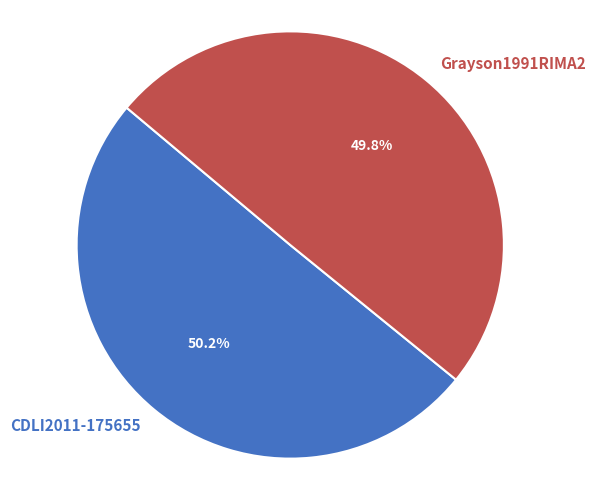

To the nearest percent, what portion does Grayson1991RIMA2 represent?

50%